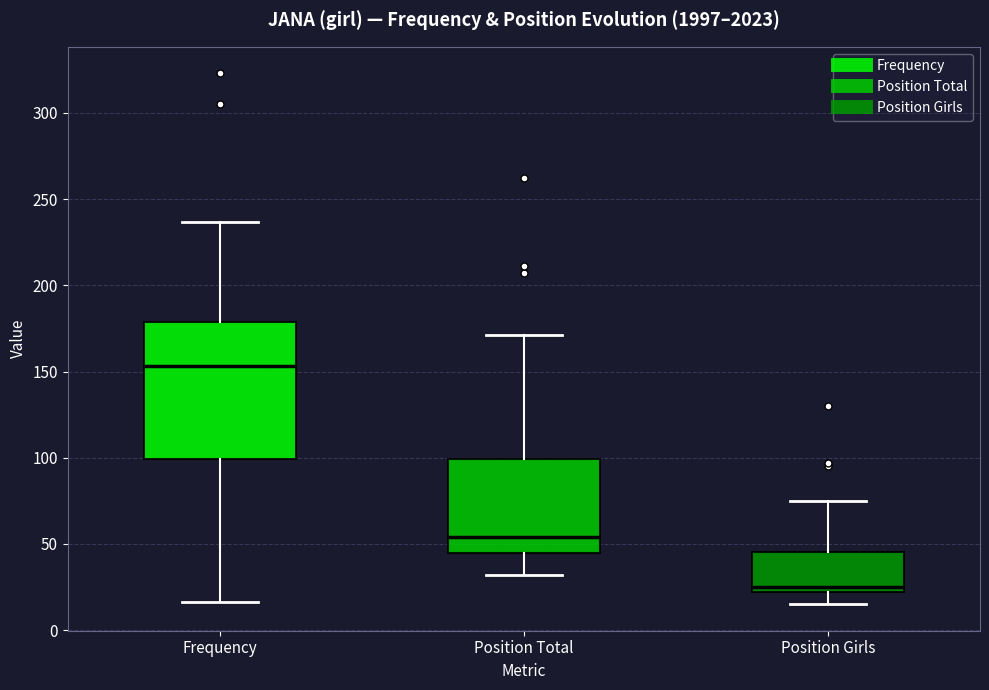

Where does the lower whisker of the box for Frequency end on the y-axis? The values are not printed on the chart, so give them approximately, as read against the axis.

15